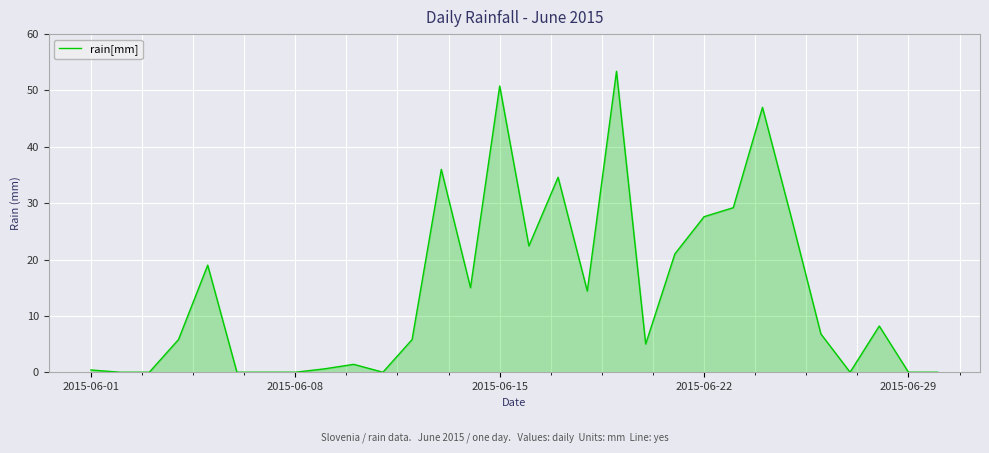

What is the greatest value displayed?

53.4